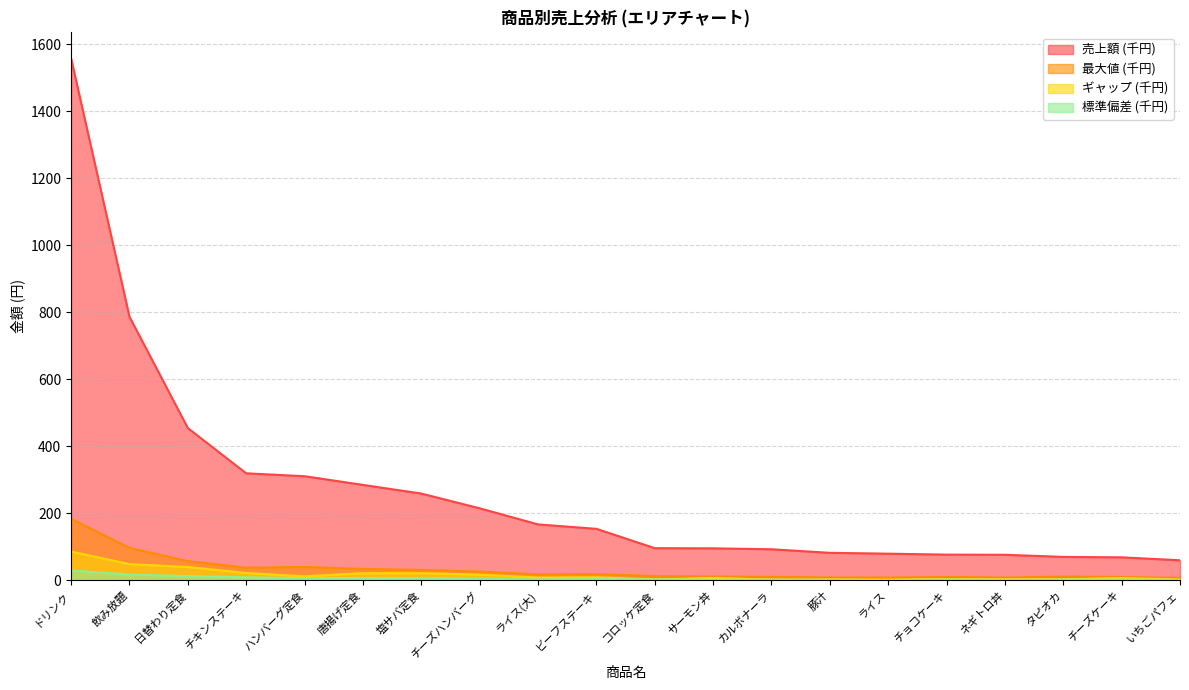

What is the difference between the 標準偏差 values at 豚汁 and 塩サバ定食?

5.0